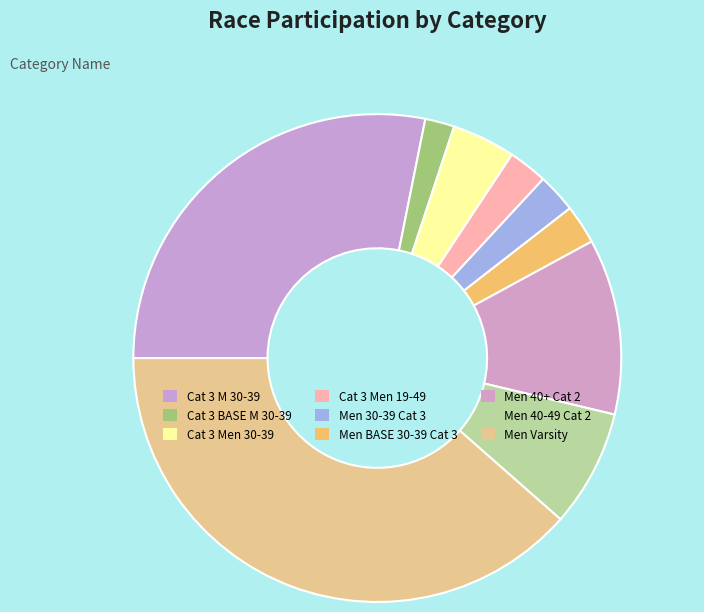

Which category has the smallest portion of the pie?

Cat 3 BASE M 30-39